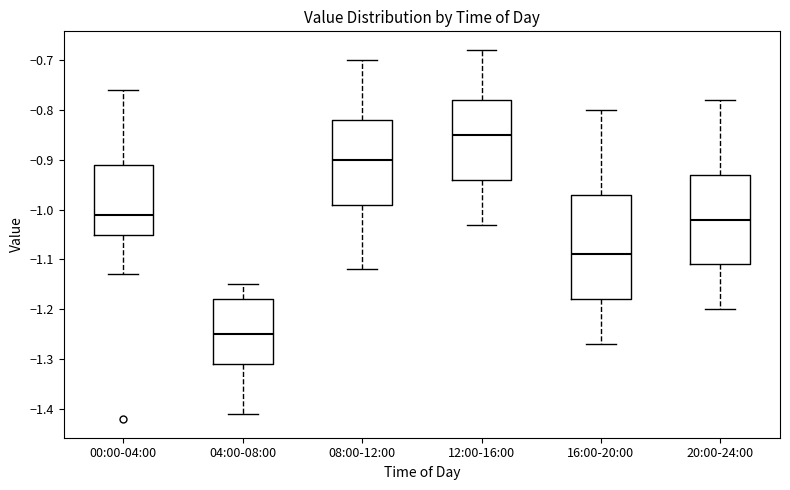

Reading left to right, transcribe this box plot: for each box, give where its median line is, the range the box spans, and where its two whiskers end, as read against the y-axis. The values are not printed on the chart, so give them approximately, as read against the axis.

00:00-04:00: median -1.01, box -1.05 to -0.91, whiskers -1.13 to -0.76
04:00-08:00: median -1.25, box -1.31 to -1.18, whiskers -1.41 to -1.15
08:00-12:00: median -0.90, box -0.99 to -0.82, whiskers -1.12 to -0.70
12:00-16:00: median -0.85, box -0.94 to -0.78, whiskers -1.03 to -0.68
16:00-20:00: median -1.09, box -1.18 to -0.97, whiskers -1.27 to -0.80
20:00-24:00: median -1.02, box -1.11 to -0.93, whiskers -1.20 to -0.78